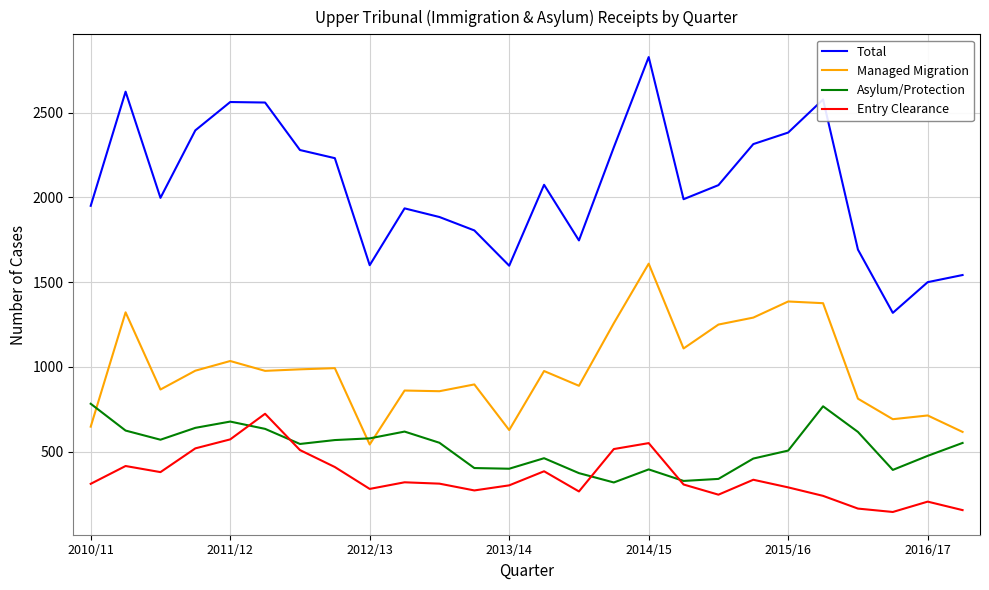

Which series has the largest total across all categories?

Total